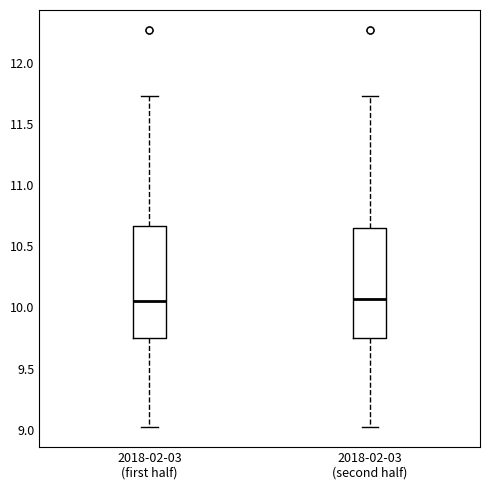

Reading left to right, read every box against the y-axis: the position of its median line, the range the box covers, and the ends of its whiskers. The values are not printed on the chart, so give them approximately, as read against the axis.

2018-02-03 (first half): median 10.05, box 9.75 to 10.65, whiskers 9.00 to 11.75
2018-02-03 (second half): median 10.05, box 9.75 to 10.65, whiskers 9.00 to 11.75